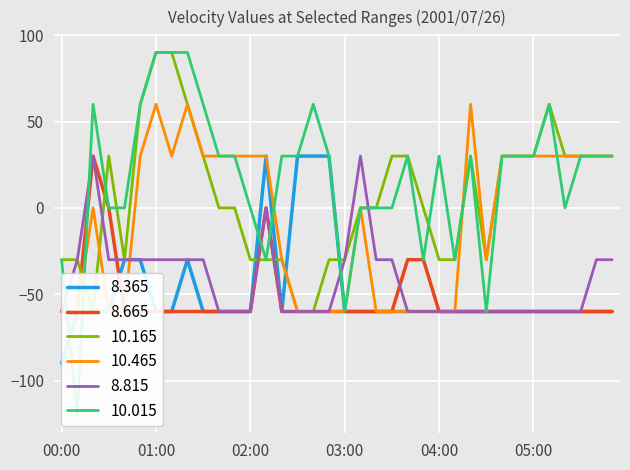

Count the  10.165 values in the range -30 to 30.

28